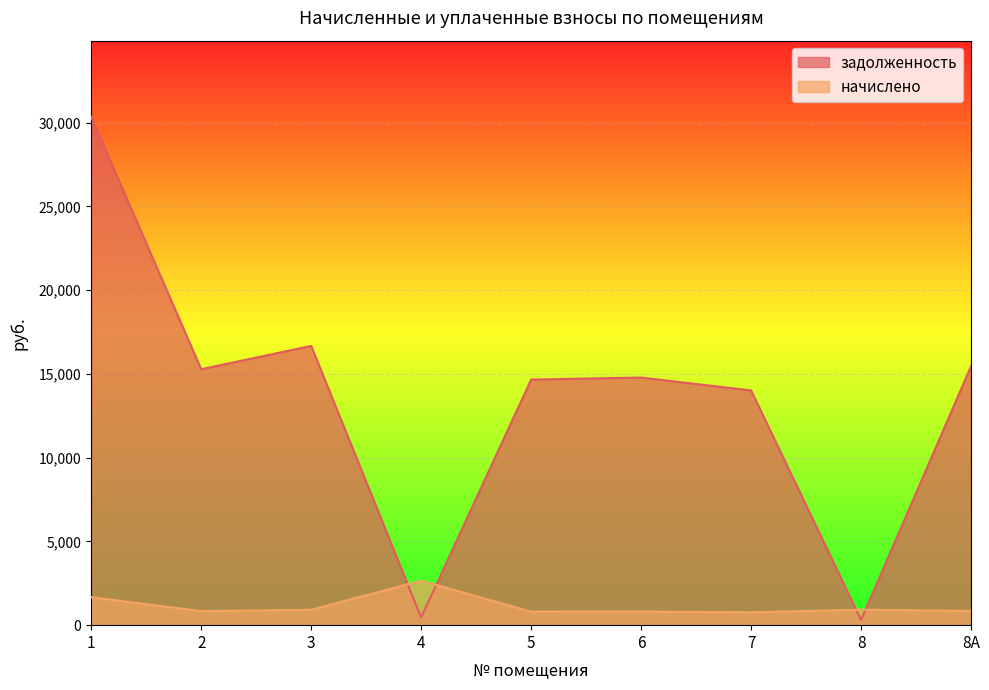

What is the difference between the maximum and minimum values in the задолженность series?

30029.1